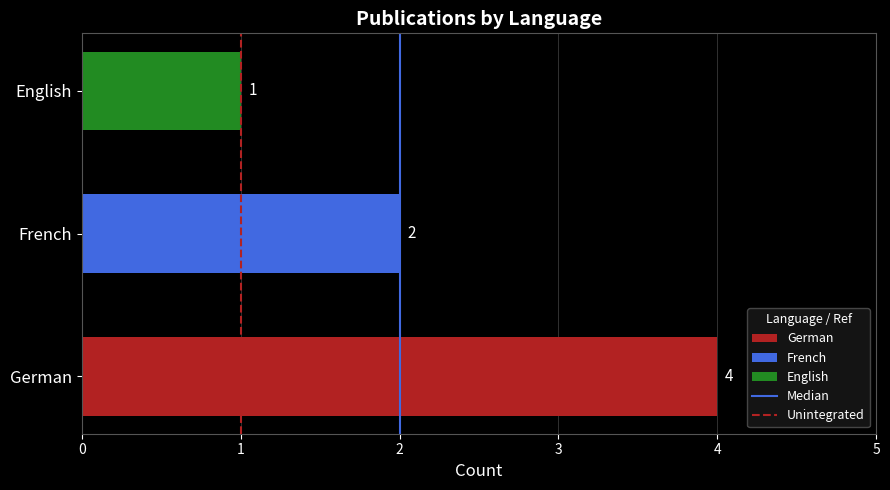

What is the greatest value displayed?

4